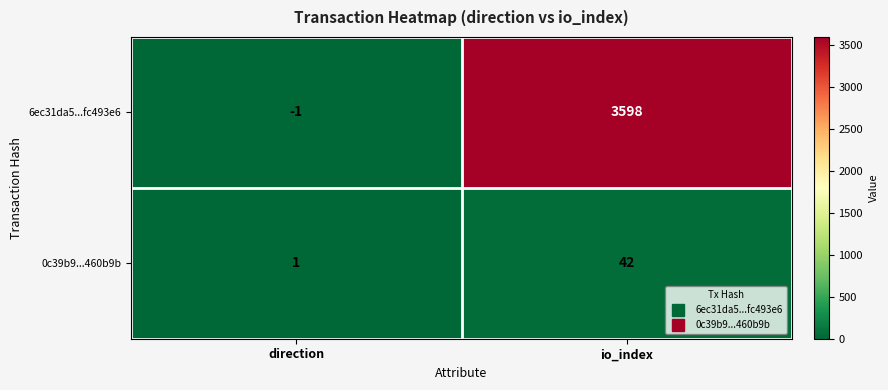

What is the sum of all 0c39b9...460b9b values?

43